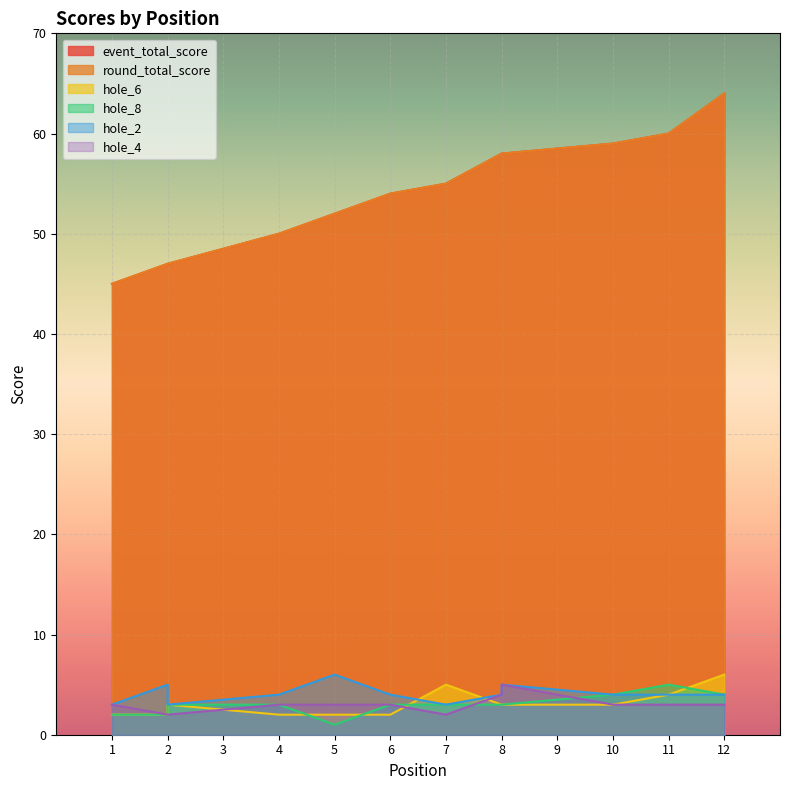

Read the event_total_score value at 10, to the nearest 5.

60